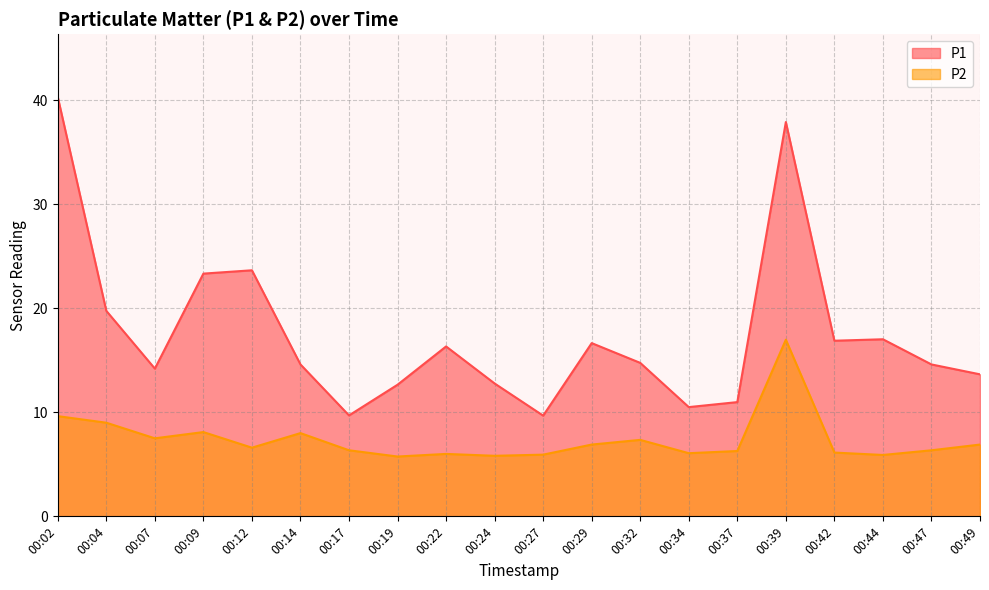

Read the P1 value at 00:14.

14.6